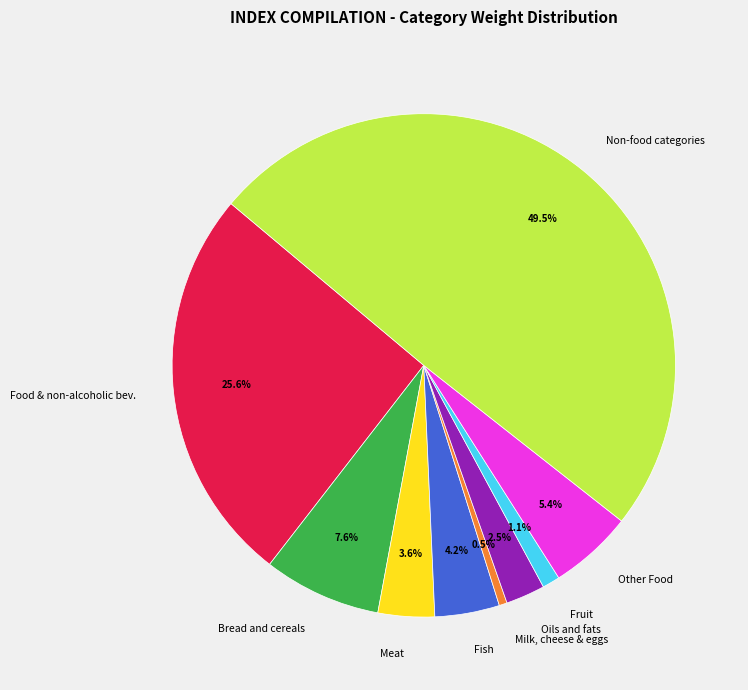

What is the smallest slice in the pie chart?

Milk, cheese & eggs